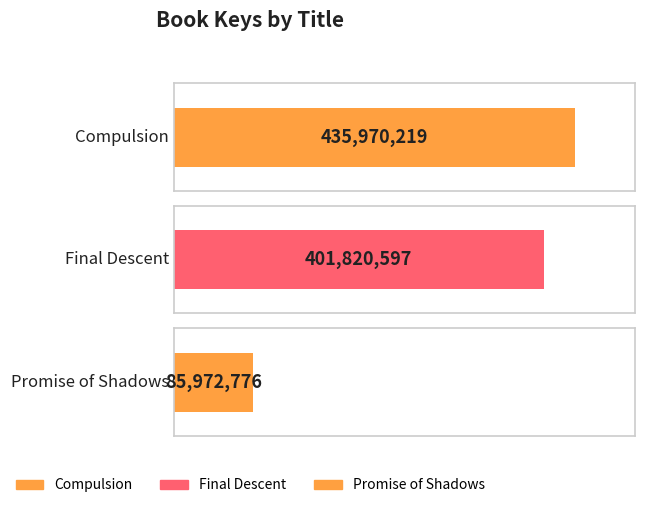

What is the difference between the values at Promise of Shadows and Final Descent?

315847821